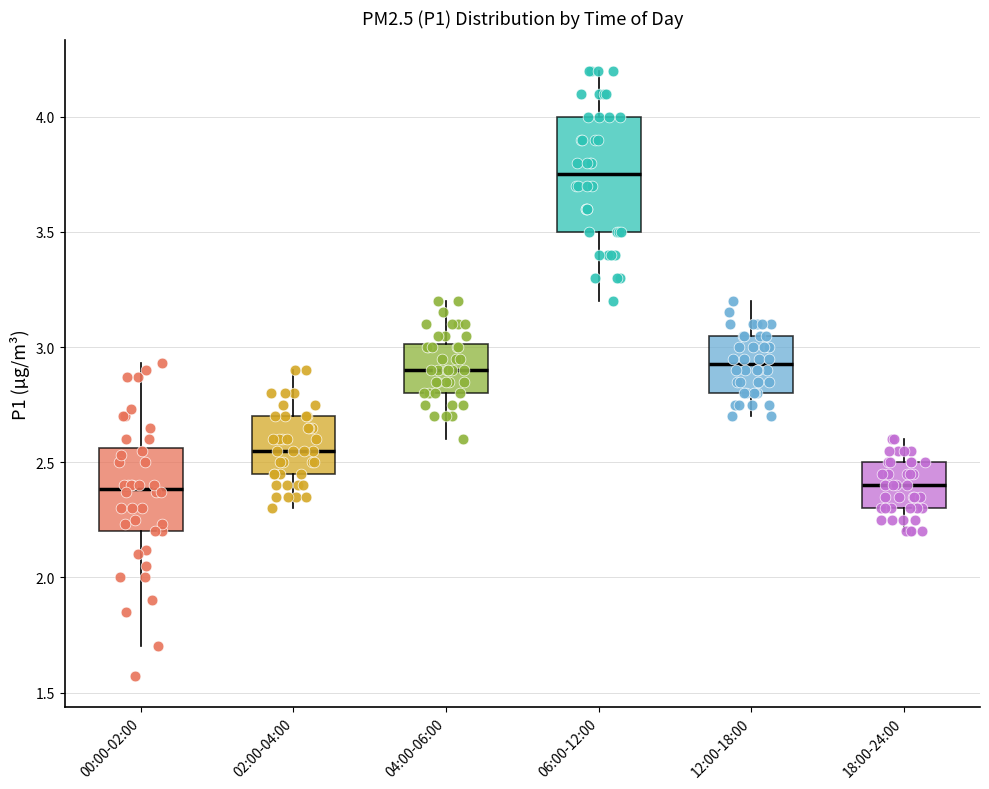

Which box is the tallest, from its lower edge to its upper edge?

06:00-12:00